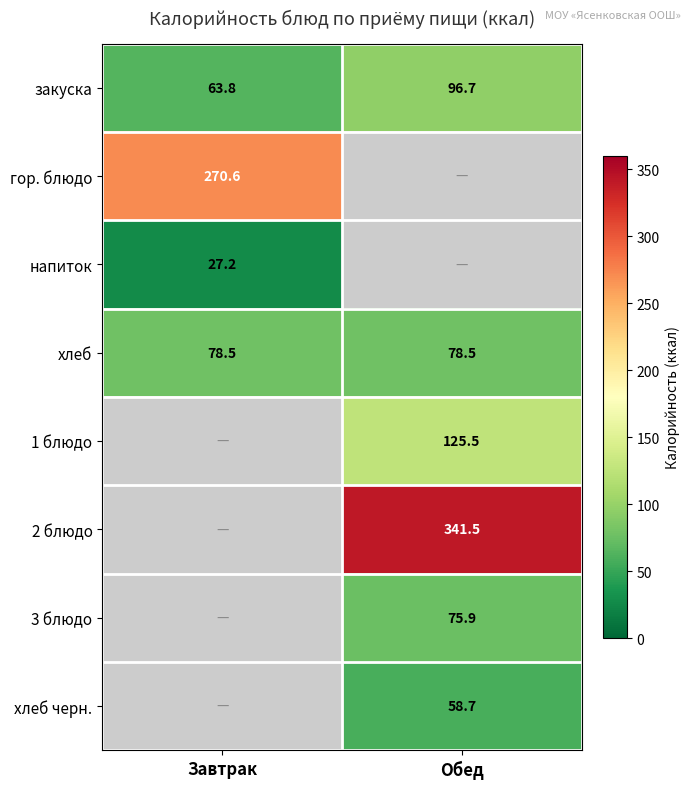

What is the greatest value displayed?

341.5